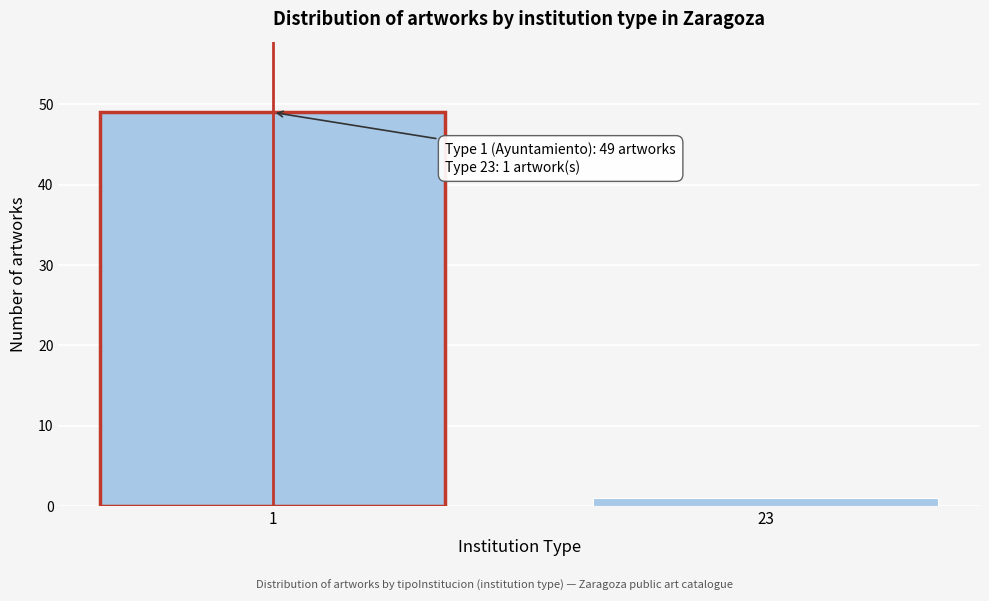

Reading right to left, extract all data points from this chart.

1	49